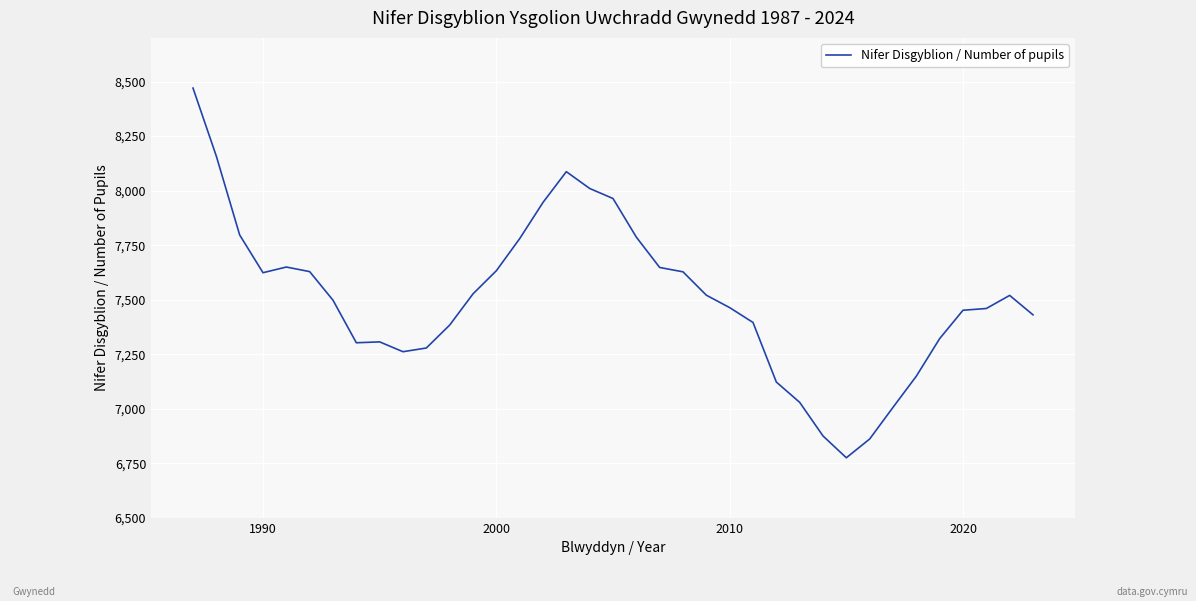

What is the minimum value shown in the chart?

6776